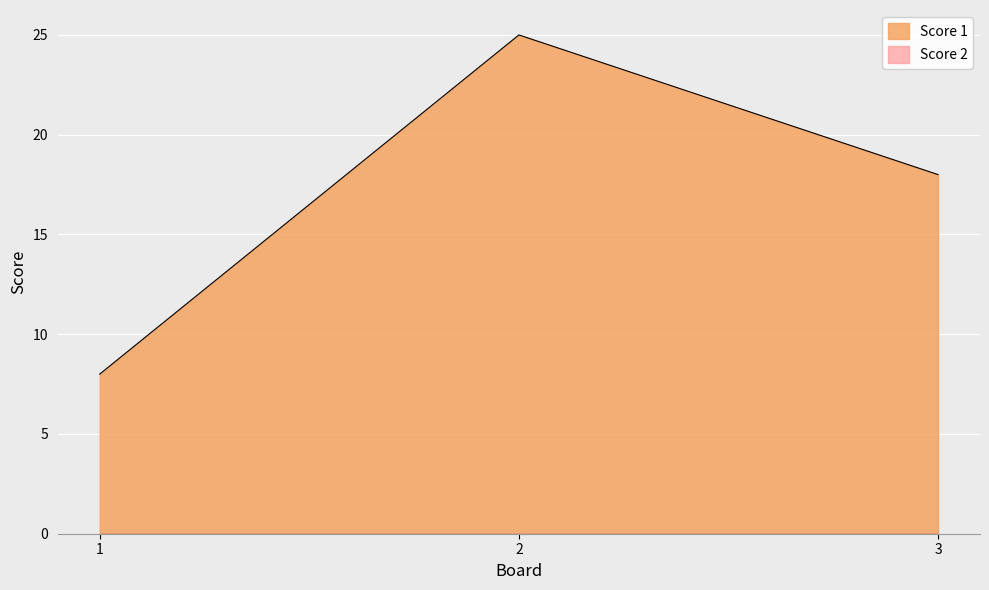

What is the difference between the values at 3 and 1?

10